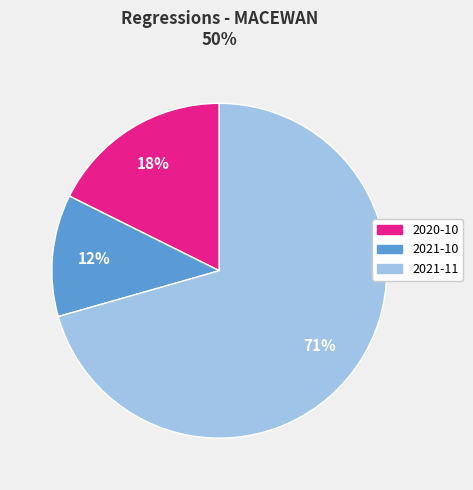

How many segments does this pie chart have?

3